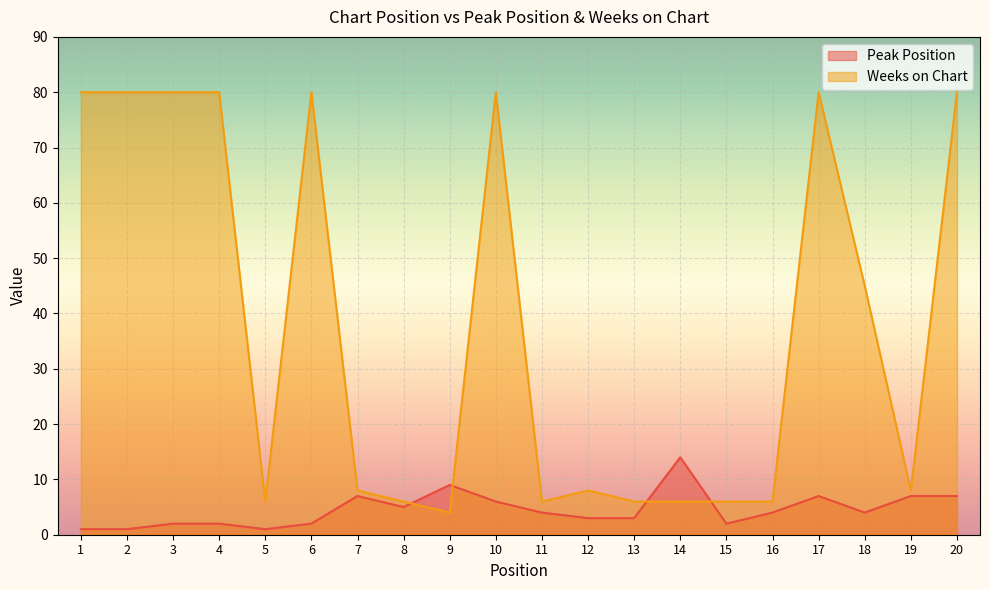

Which series has the largest total across all categories?

Weeks on Chart